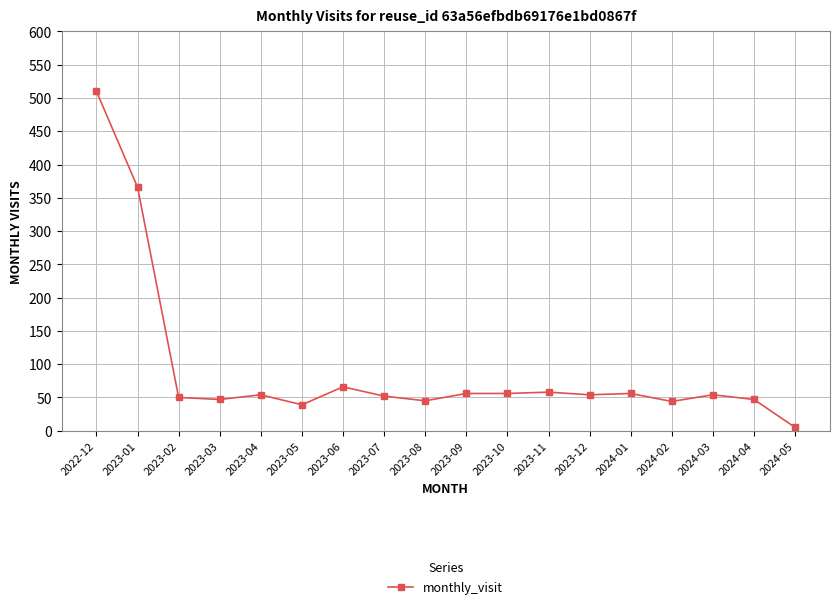

Where does the data first go above 54?

2022-12